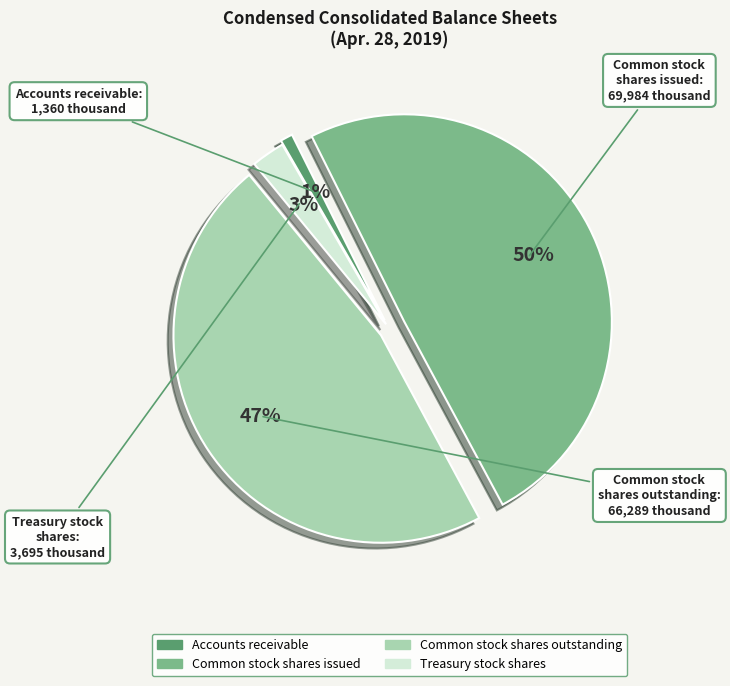

Rank the categories by value from lowest to highest.

Accounts receivable, Treasury stock shares, Common stock shares outstanding, Common stock shares issued